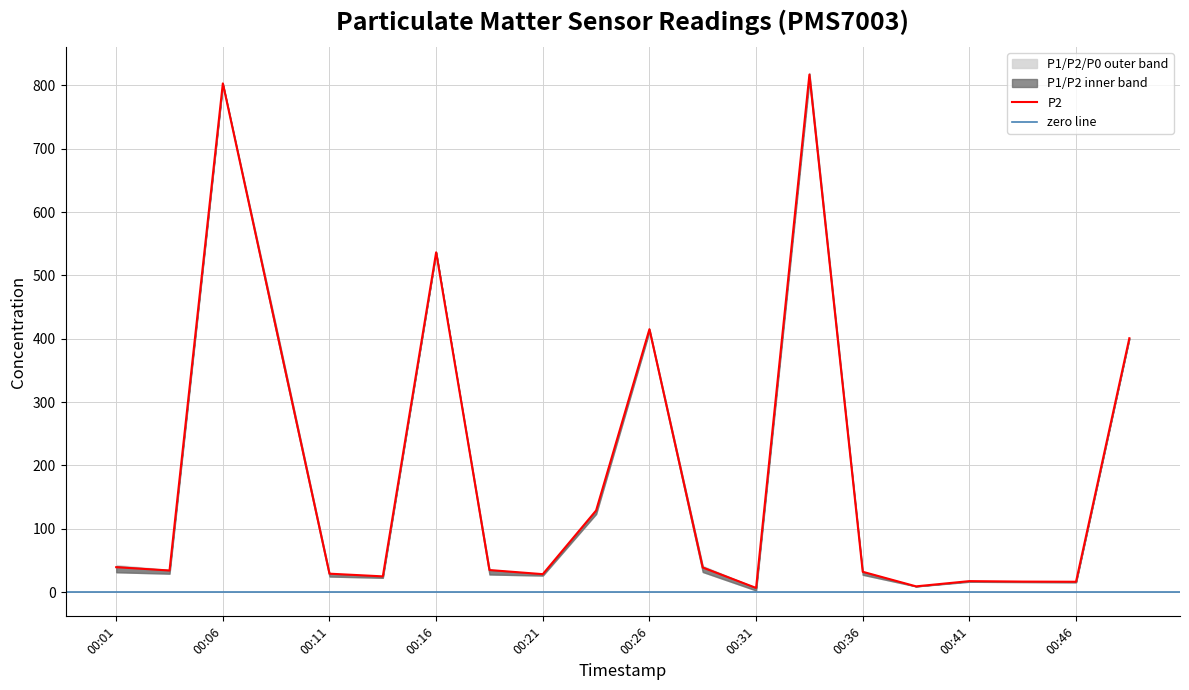

How many data points in P2 are less than 34?

9